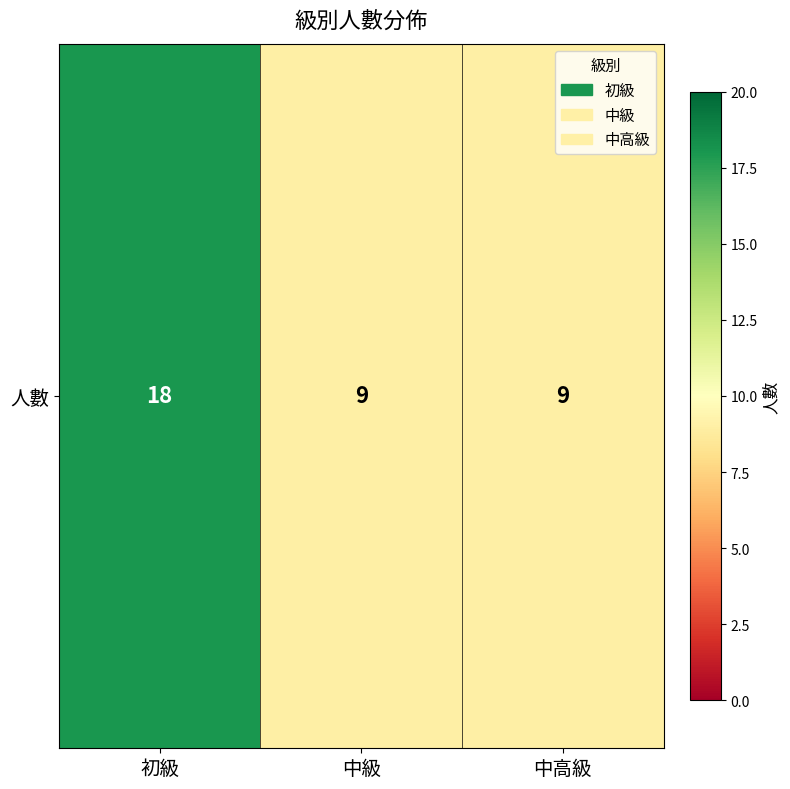

What is the maximum value shown in the chart?

18